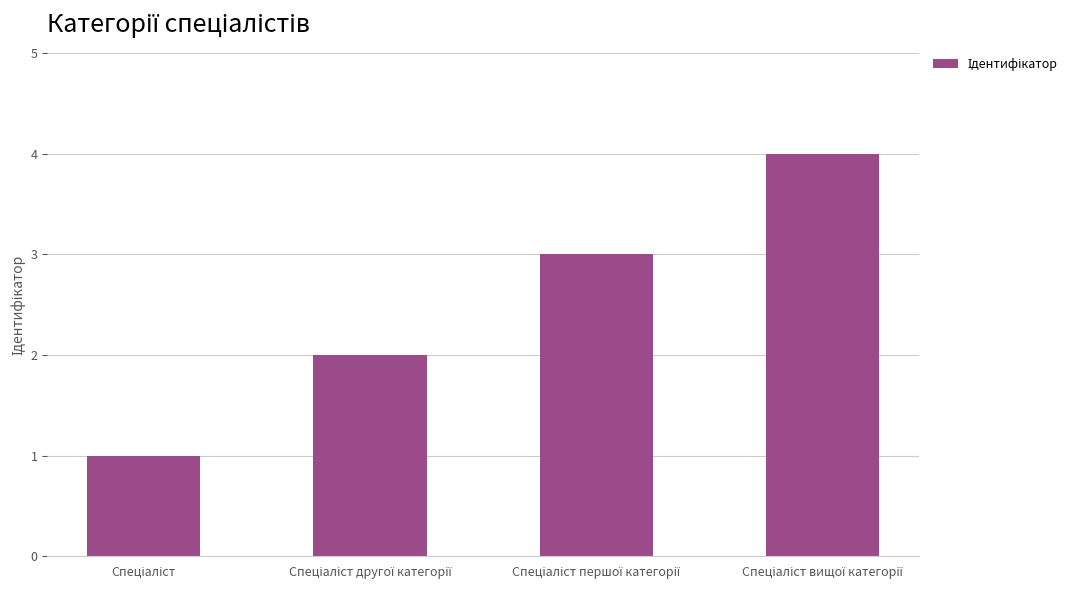

What is the difference between the maximum and minimum values?

3